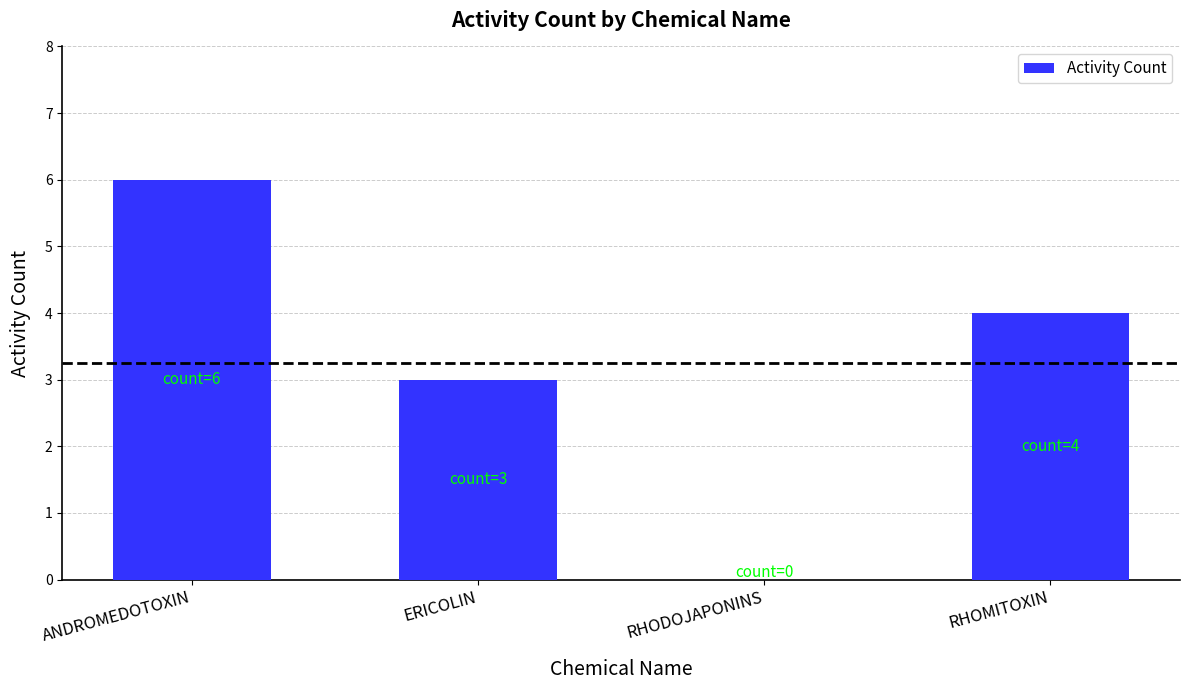

The chart shows a value of 9 at ANDROMEDOTOXIN. True or false?

False